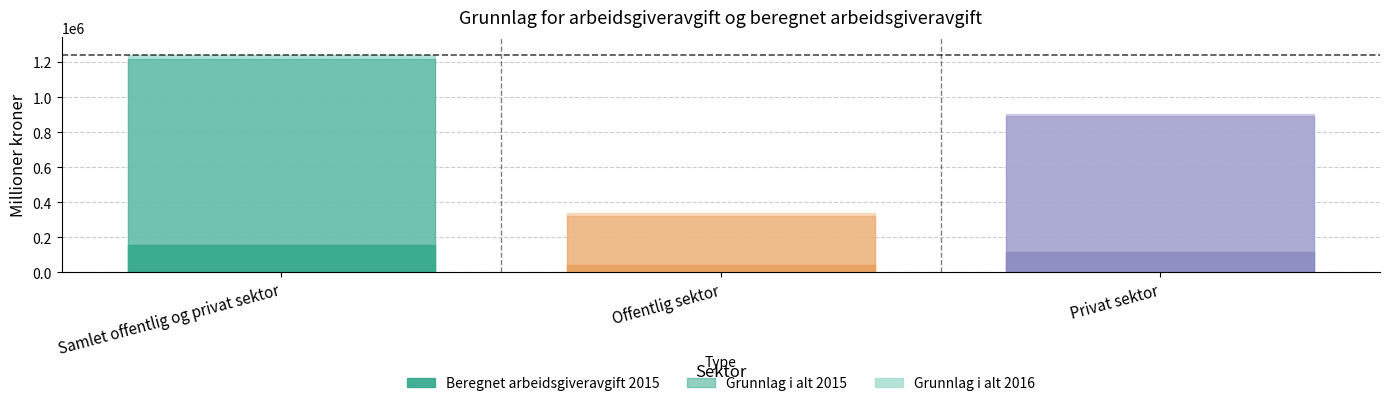

Which series has the largest total across all categories?

Grunnlag for arbeidsgiveravgift i alt 2016